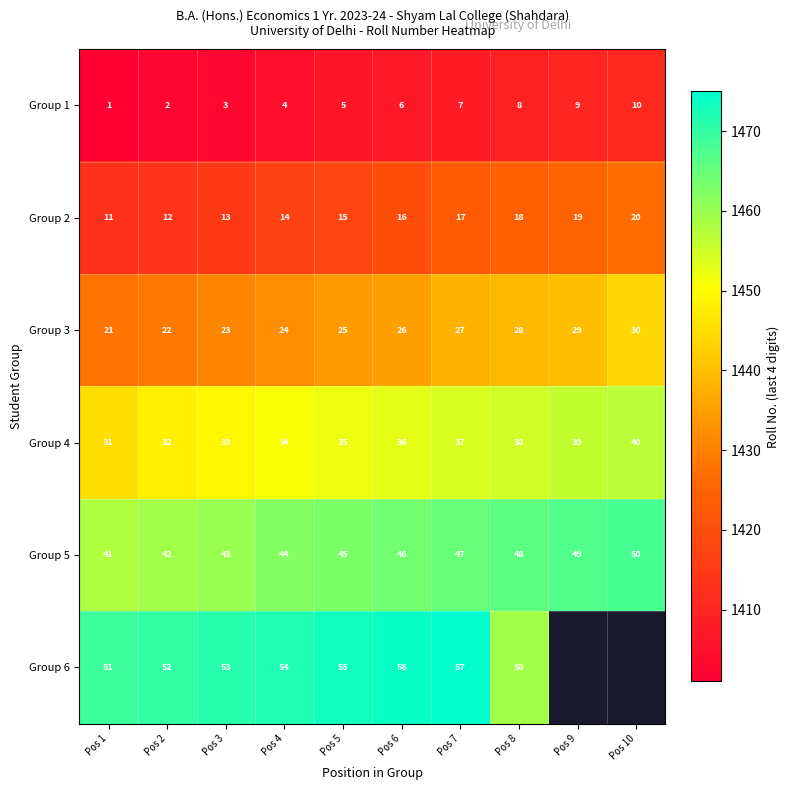

How many Group 1 values are between 3 and 8?

6